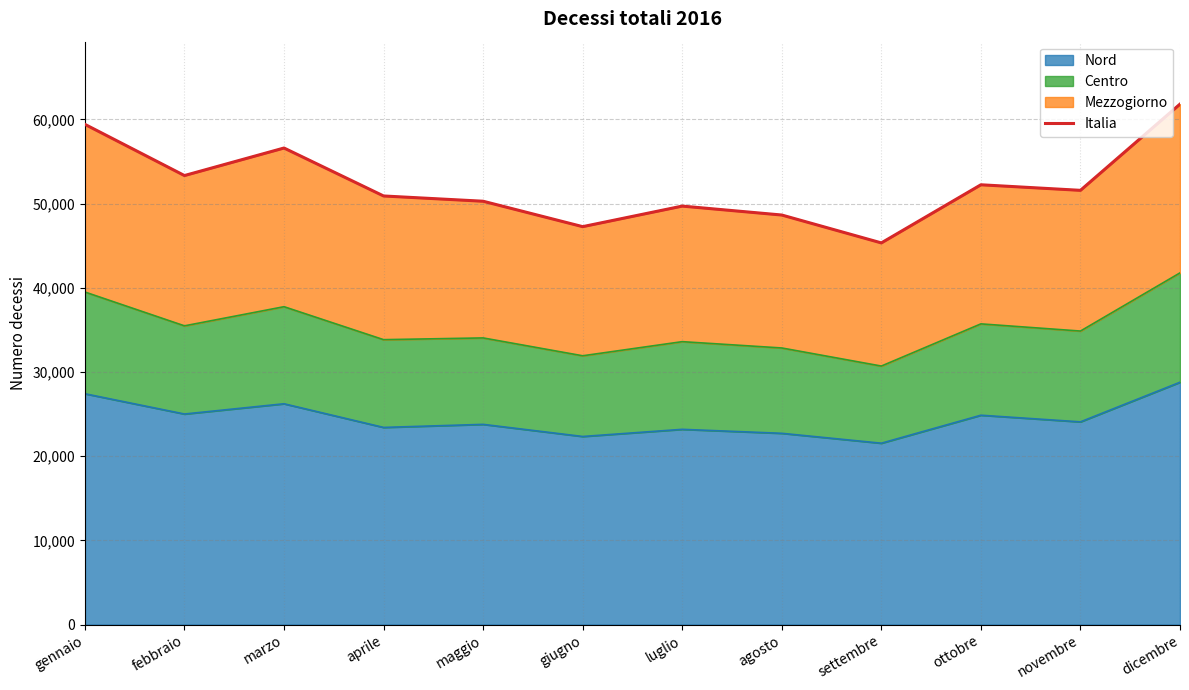

Is it true that the value at dicembre is 105374?

False